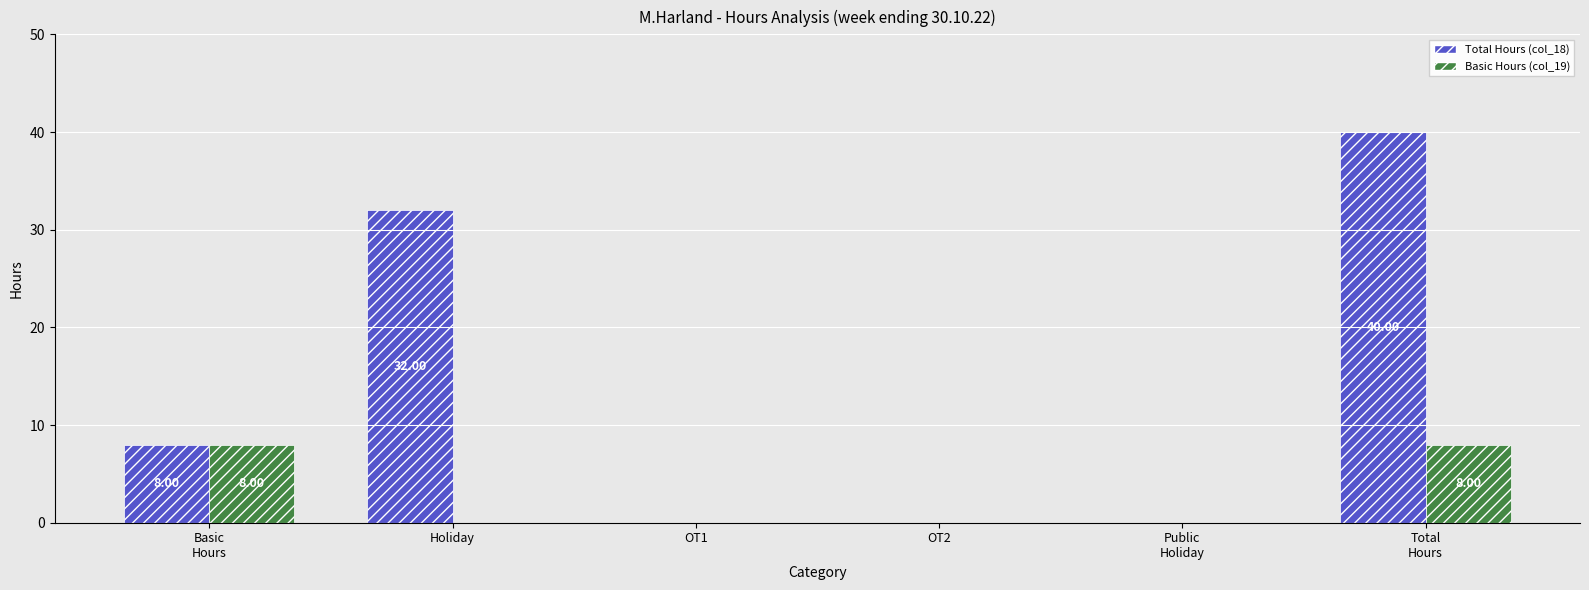

Count the Basic Hours (col_19) values in the range 0 to 8.

6